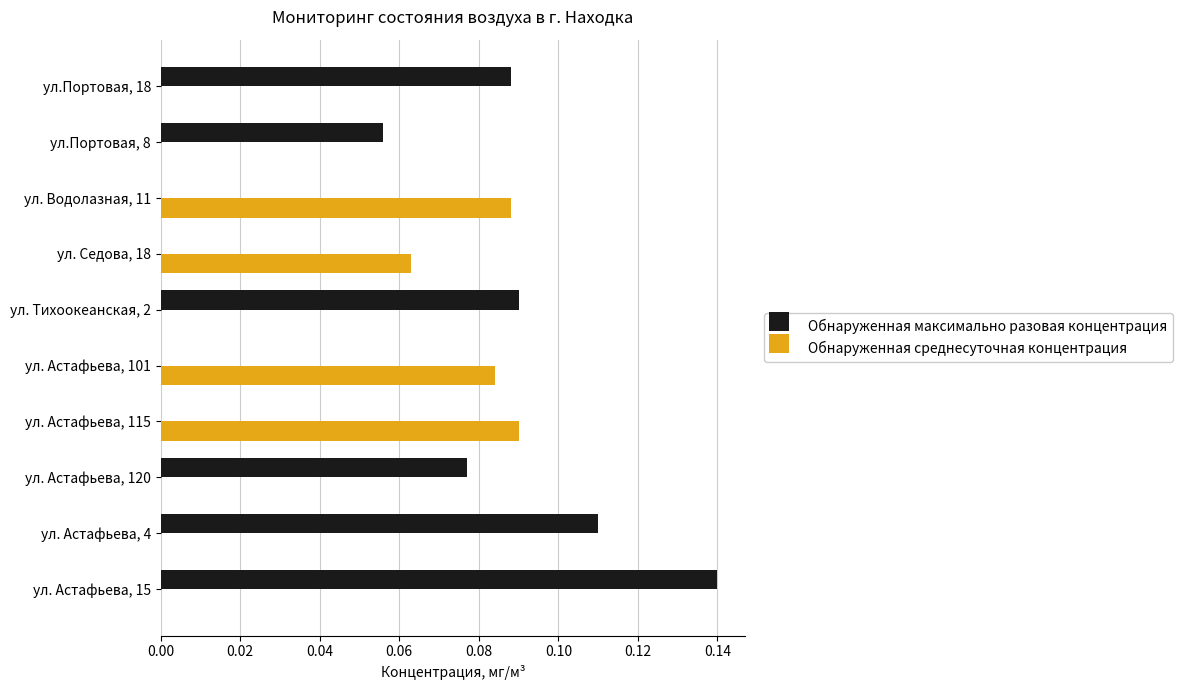

Is the value of Обнаруженная максимально разовая концентрация at ул. Астафьева, 101 greater than the value of Обнаруженная среднесуточная концентрация at ул. Седова, 18?

No